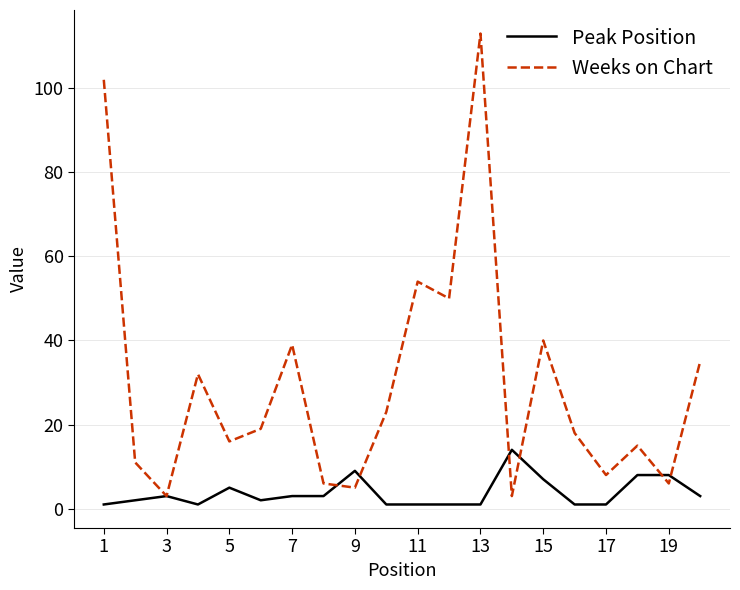

List the series in order of their overall mean, lowest first.

Peak Position, Weeks on Chart